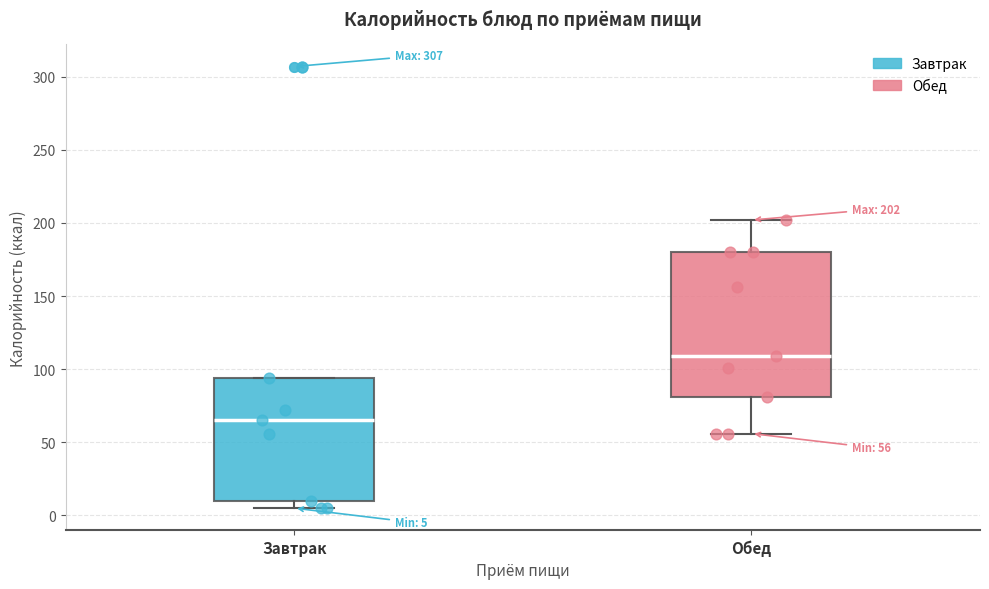

Which box is the tallest, from its lower edge to its upper edge?

Обед